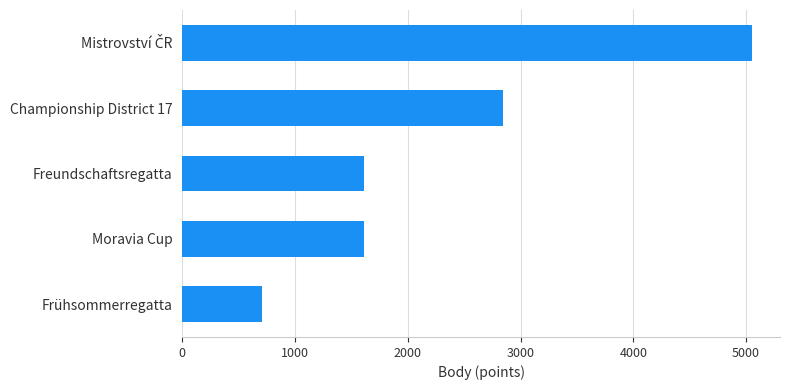

Does the chart contain any negative values?

No